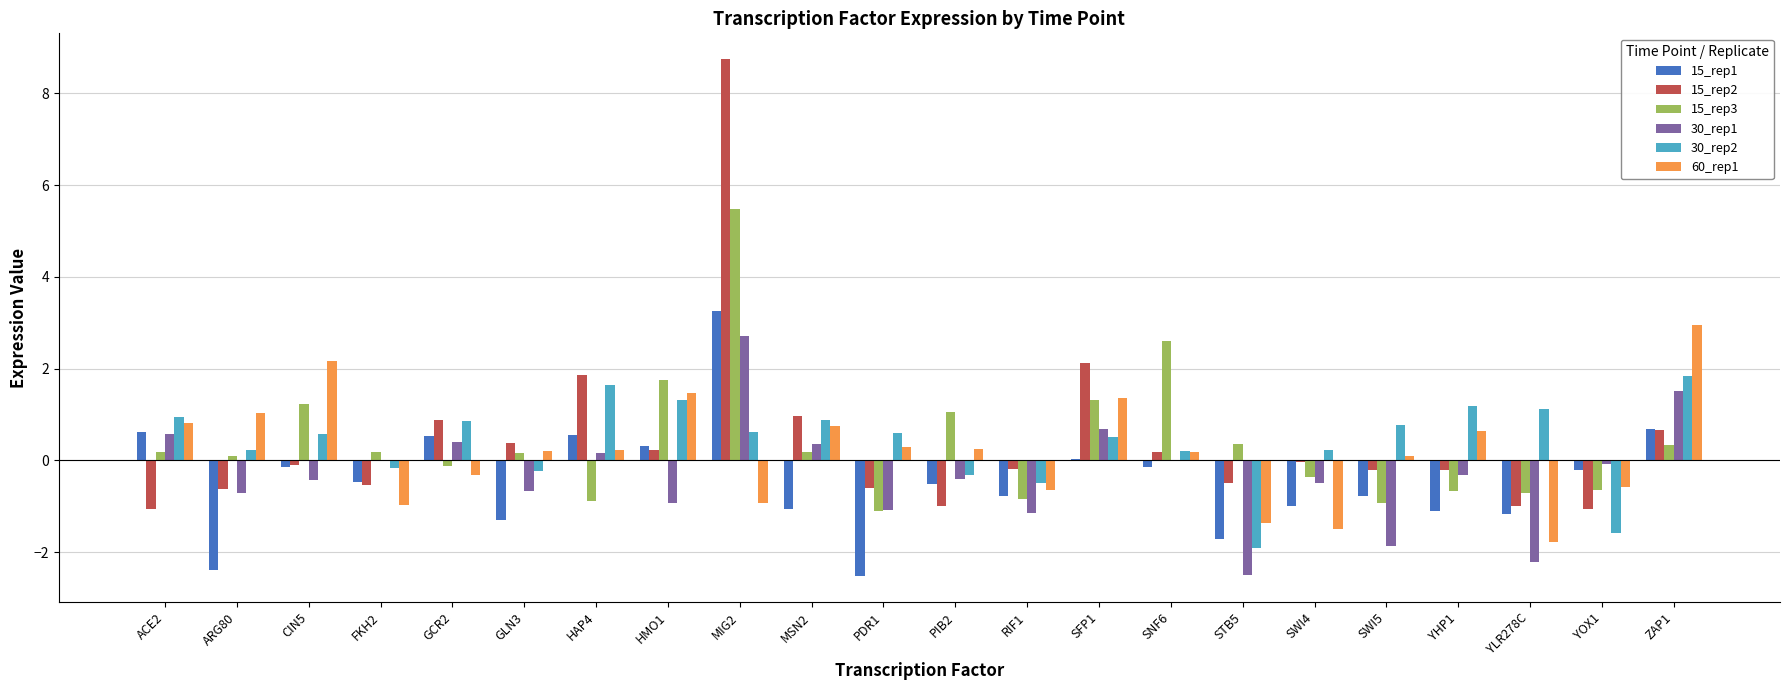

Is it true that 15_rep1 equals 0.5 at GCR2?

True